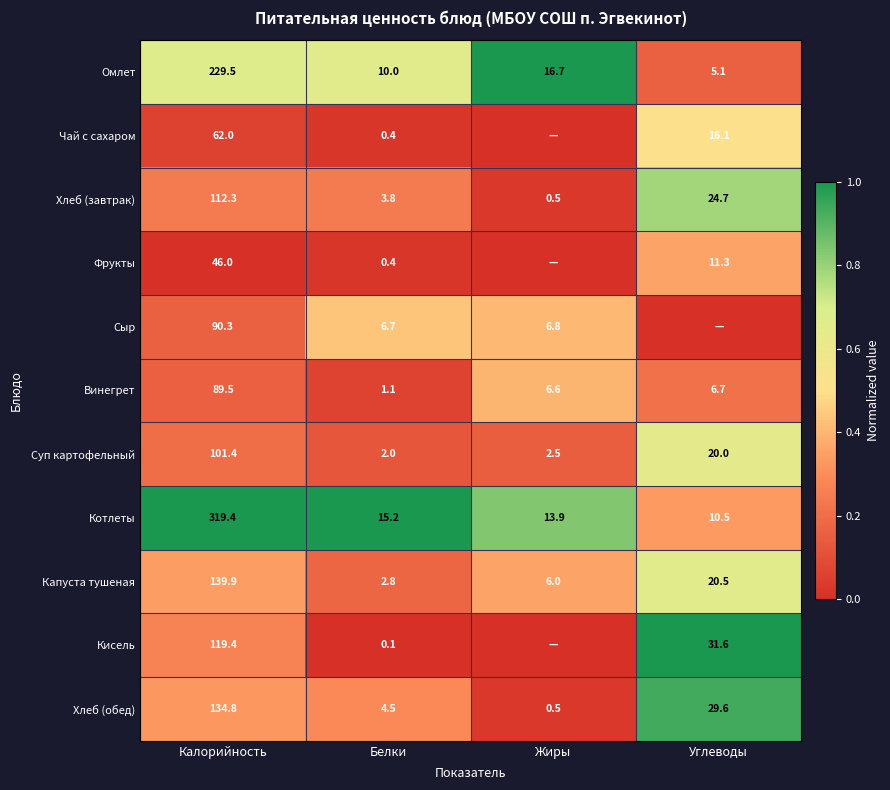

At which label is Суп картофельный closest to 0?

Белки